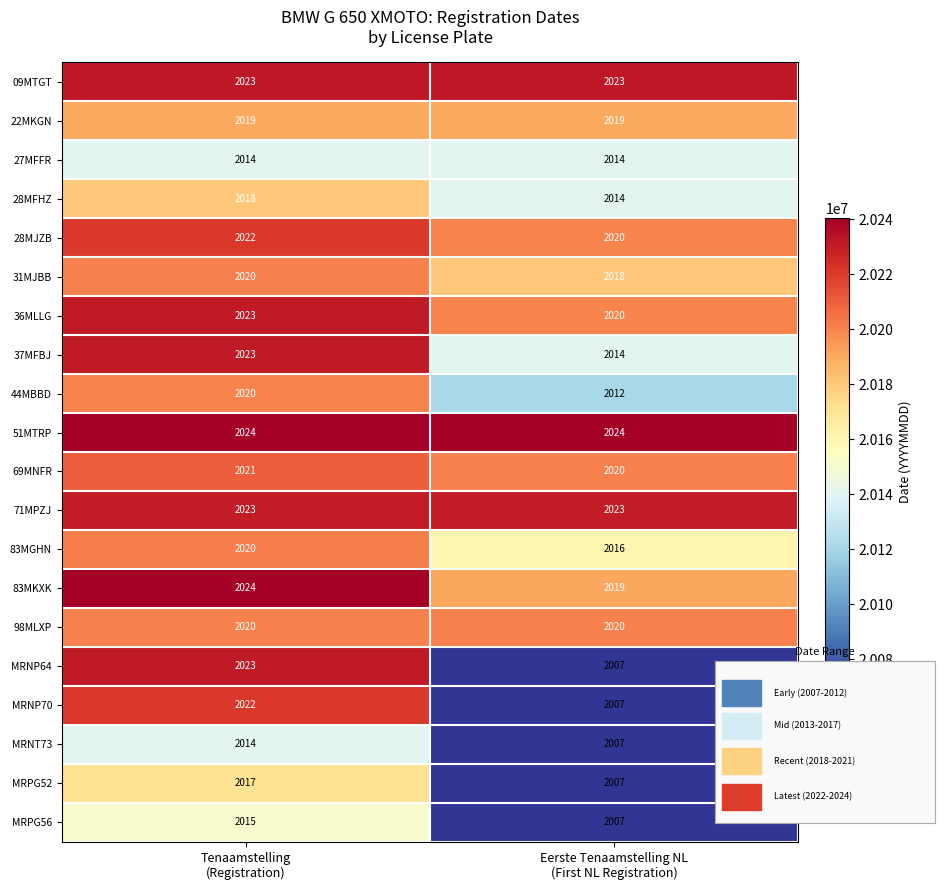

Which series has the largest range (max minus min)?

MRNP64